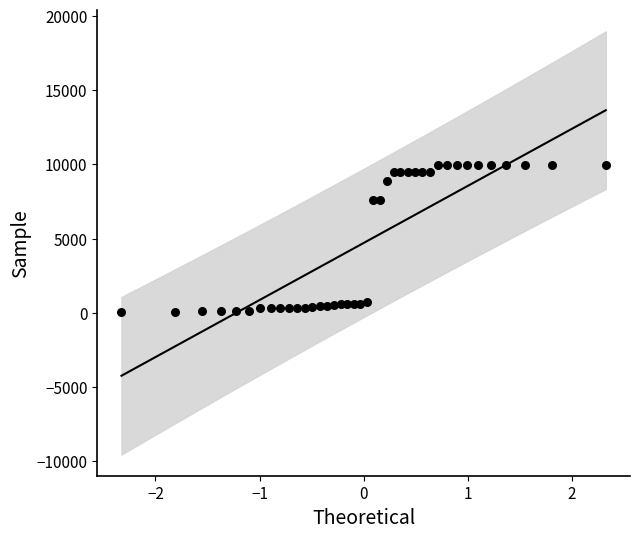

What is the range of X values (max minus min)?

4.7